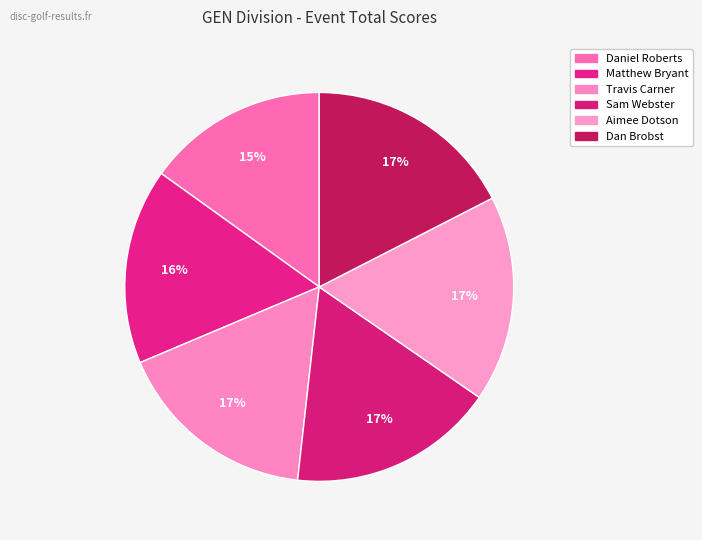

Is there any slice that represents more than half of the pie?

No